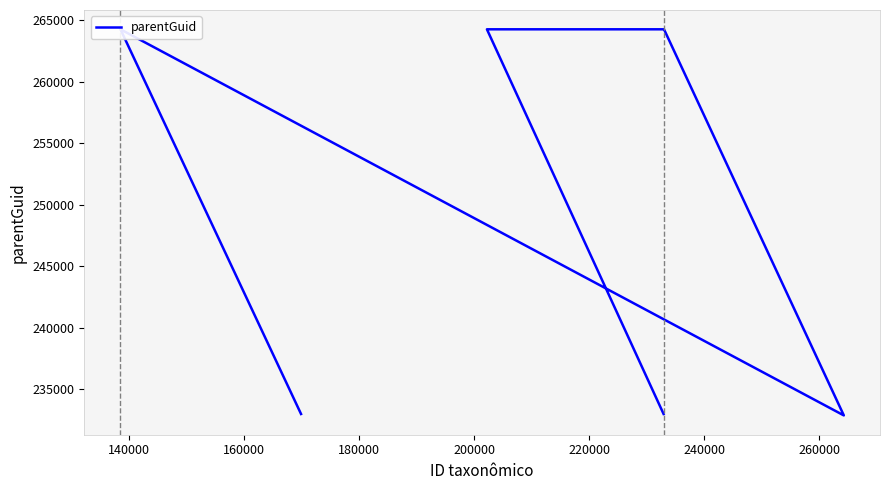

True or false: the data shows 445338 at 200000.

False